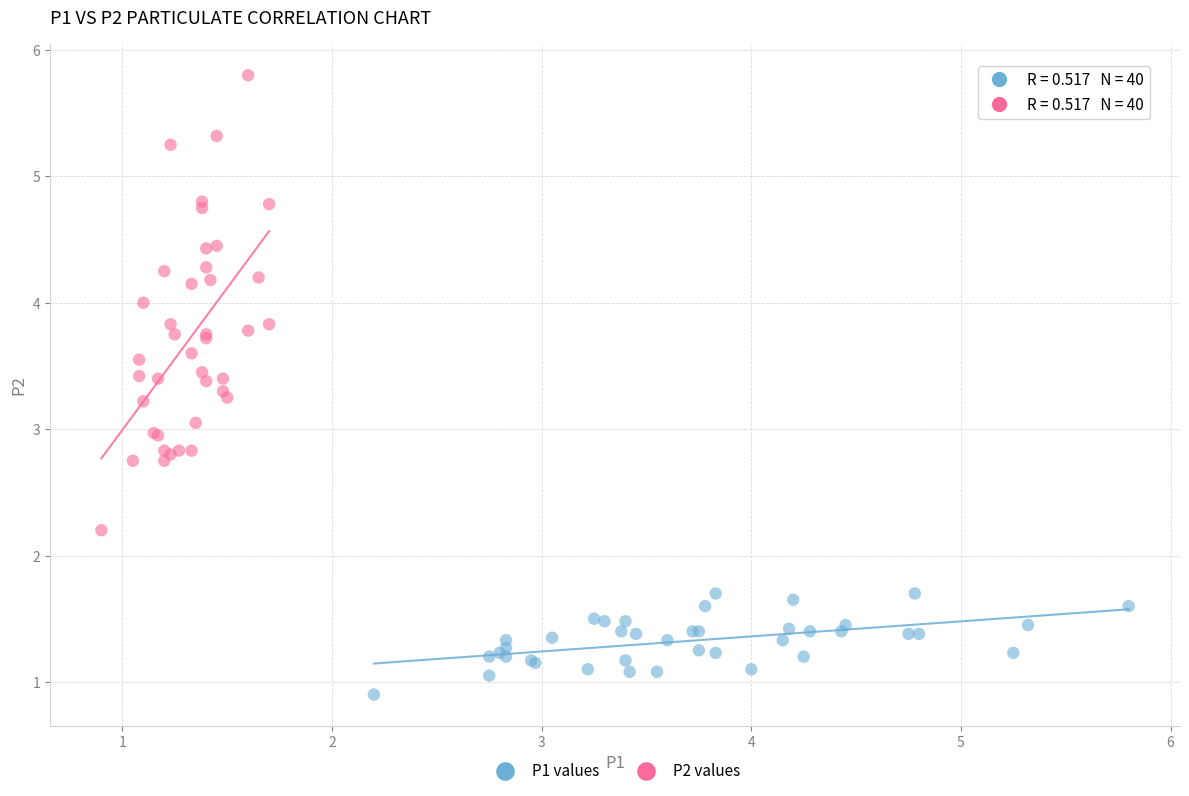

Which series has the widest spread of Y values?

P2 values